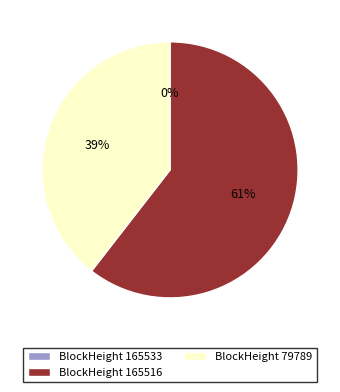

Which has a higher value, BlockHeight 79789 or BlockHeight 165516?

BlockHeight 165516